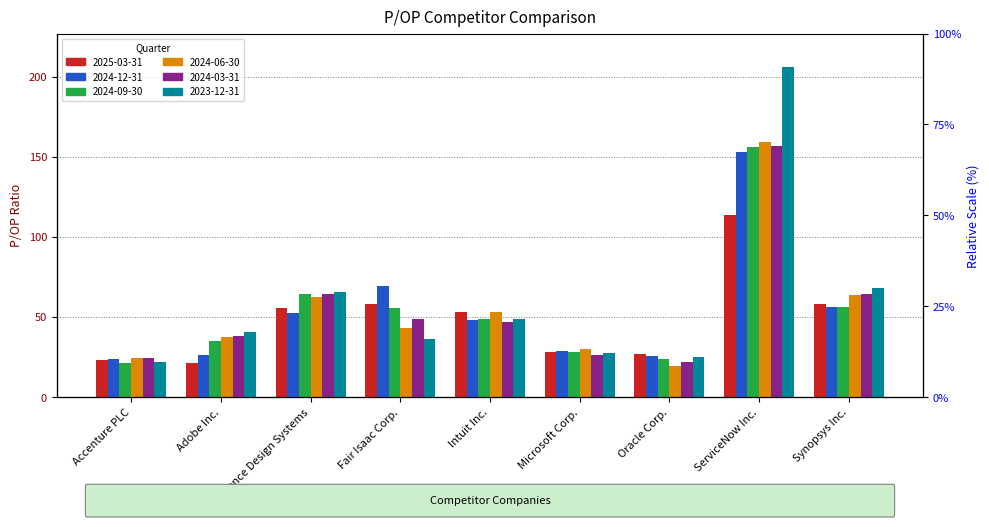

What is the total value across all series at Cadence Design Systems?

364.3